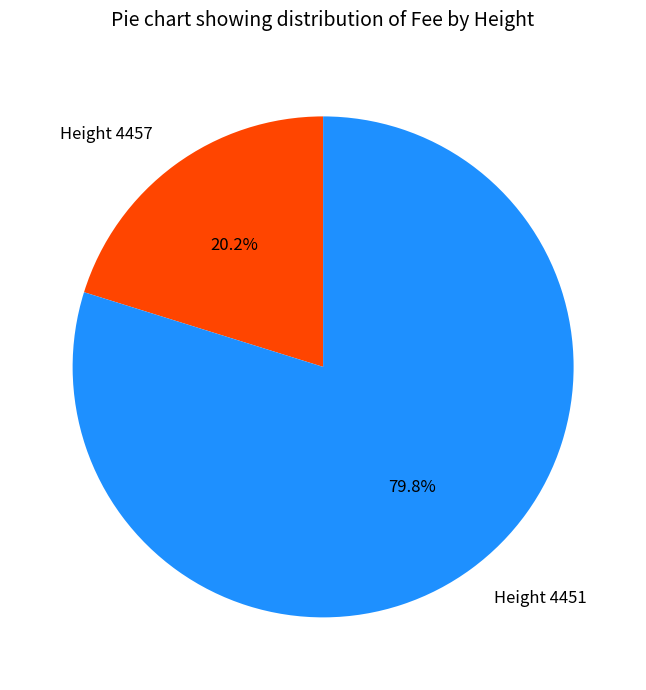

True or false: Height 4451 accounts for 80% of the total.

True